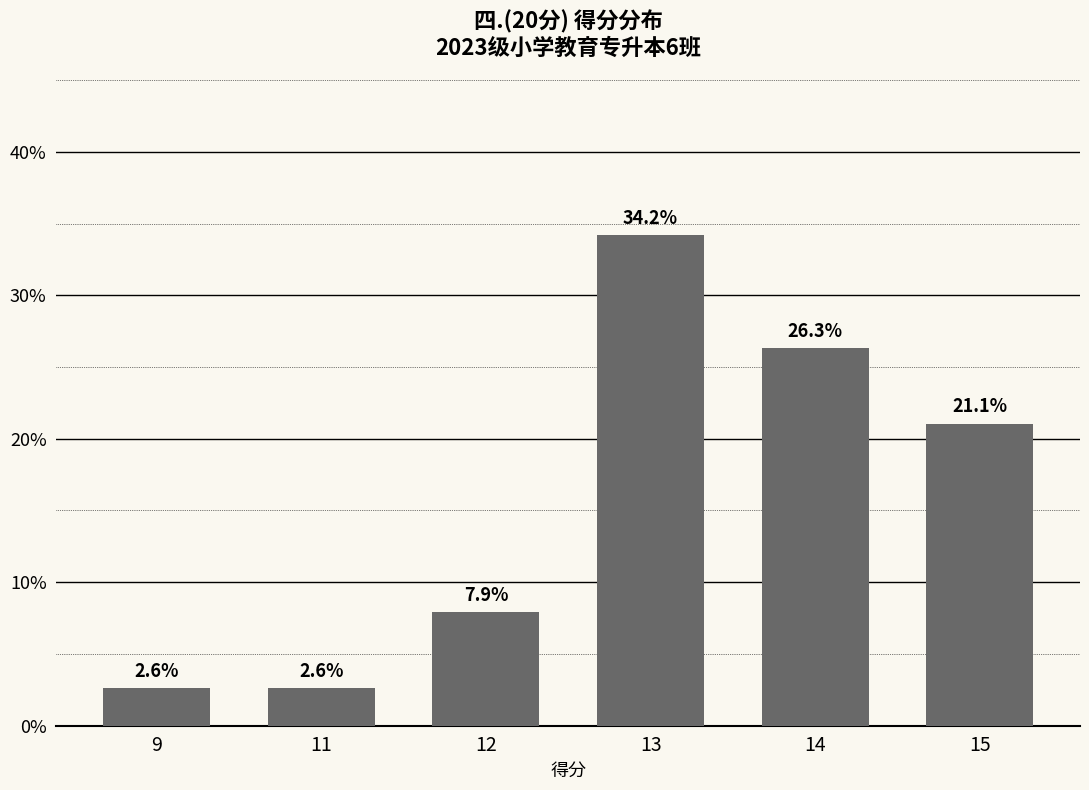

Count the number of categories in the chart.

6